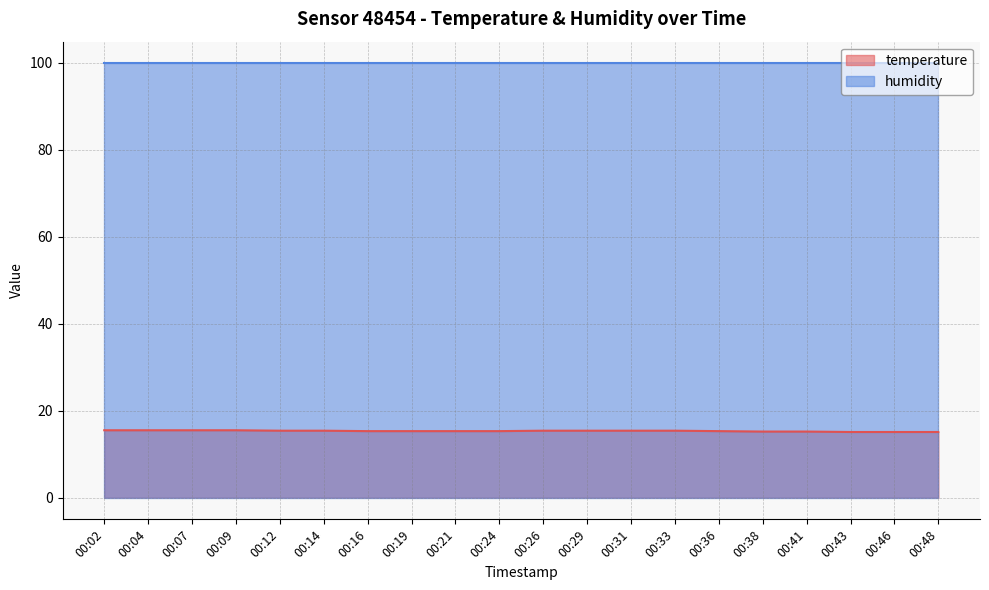

Between 00:14 and 00:07, which is larger?

00:07